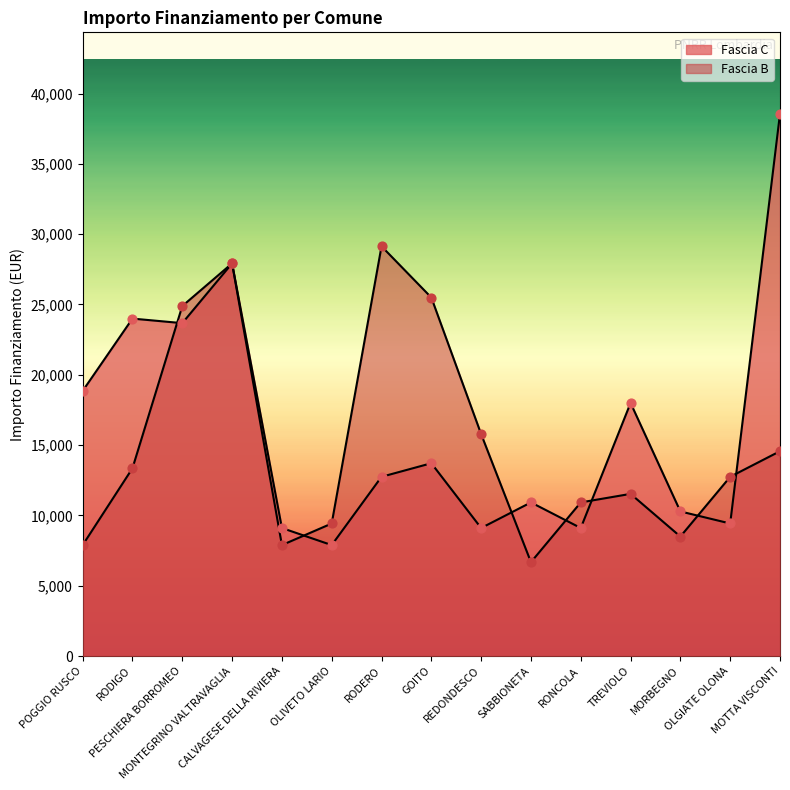

Which series has the largest Y range (max minus min)?

Fascia C